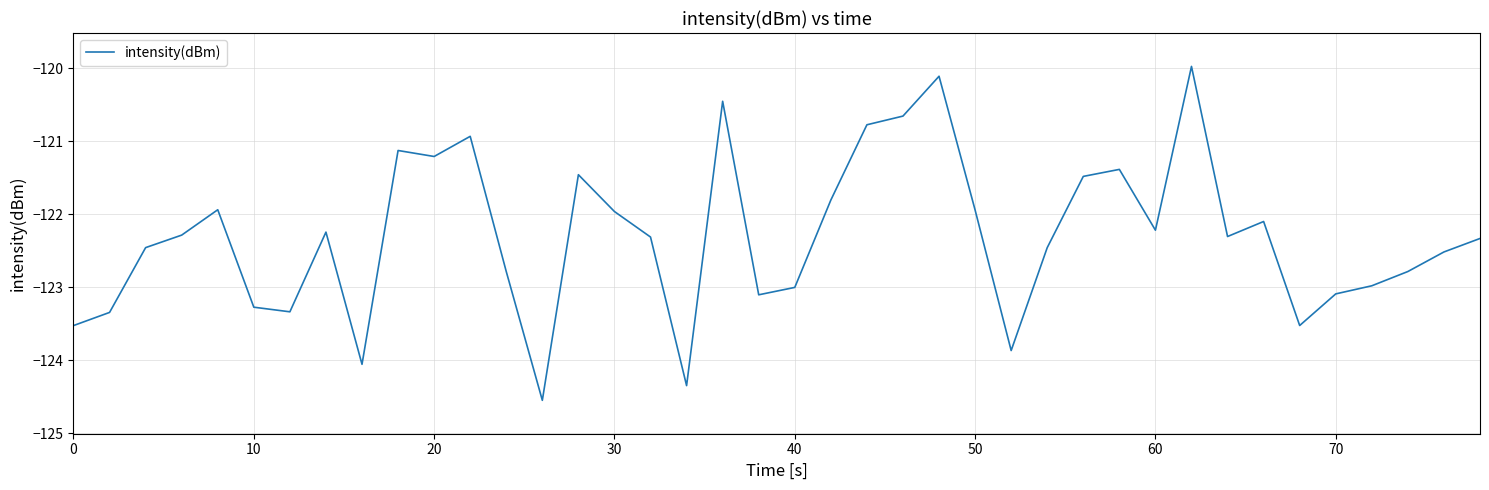

What is the minimum value shown in the chart?

-124.6